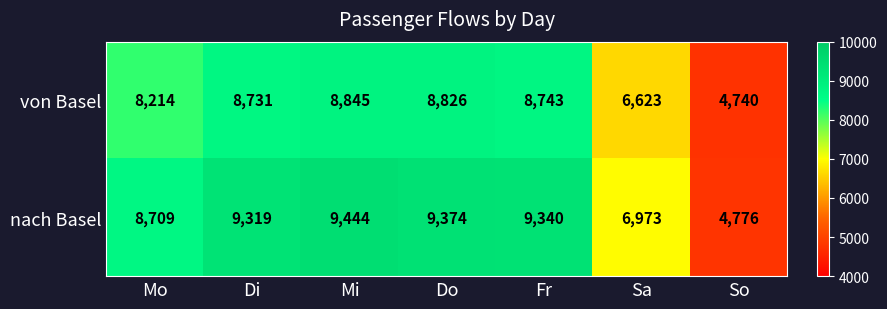

At which label is nach Basel closest to 7110?

Sa